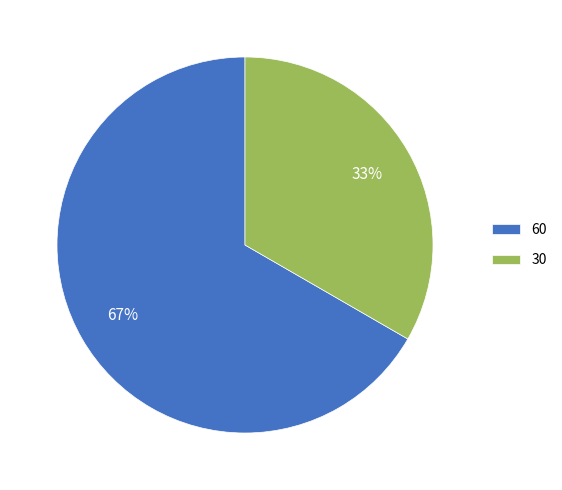

How many segments does this pie chart have?

2